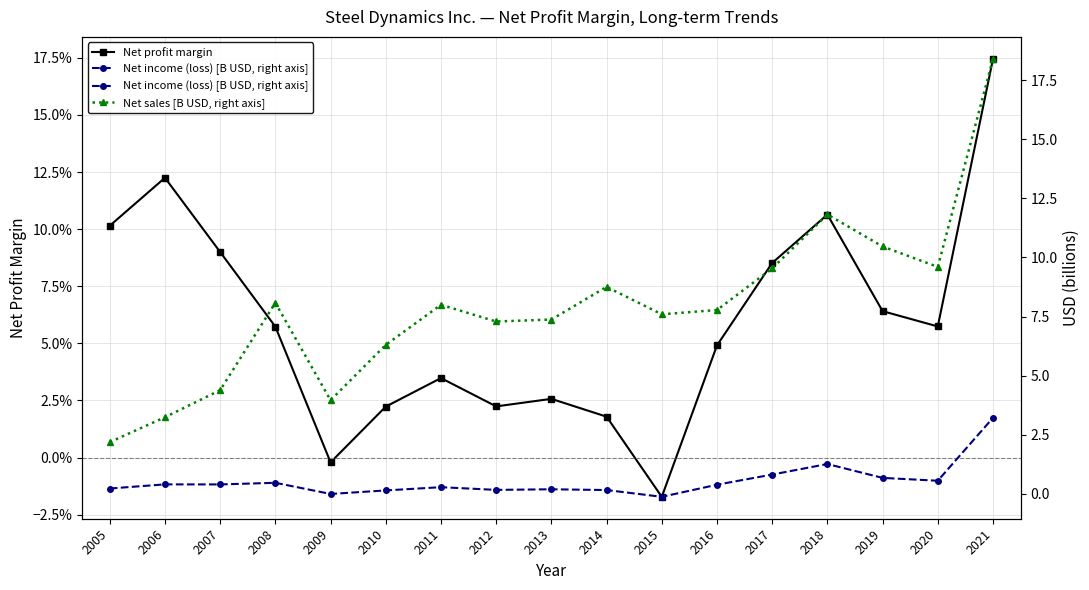

How many data points in Net income (loss) [B USD, right axis] are less than 0?

2